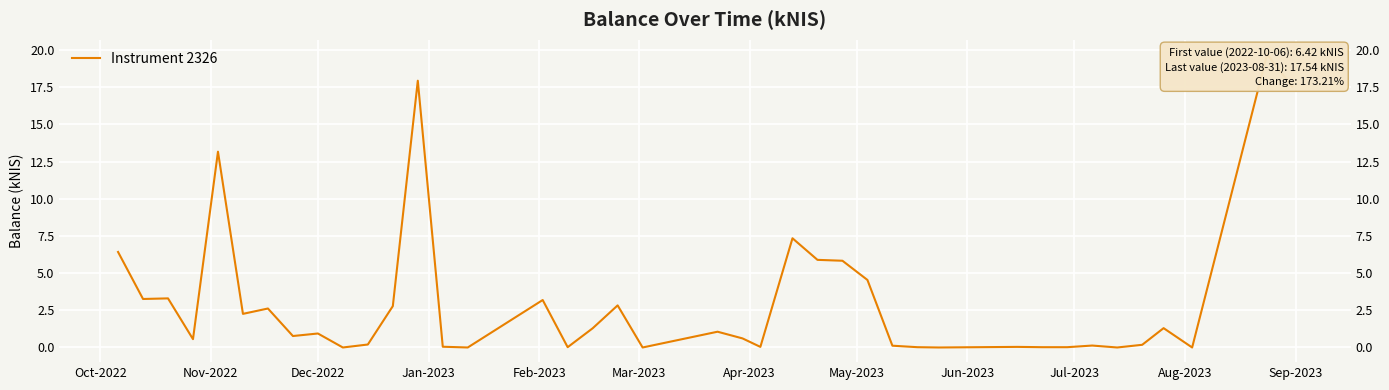

Is this an area chart (filled region under the line)?

No